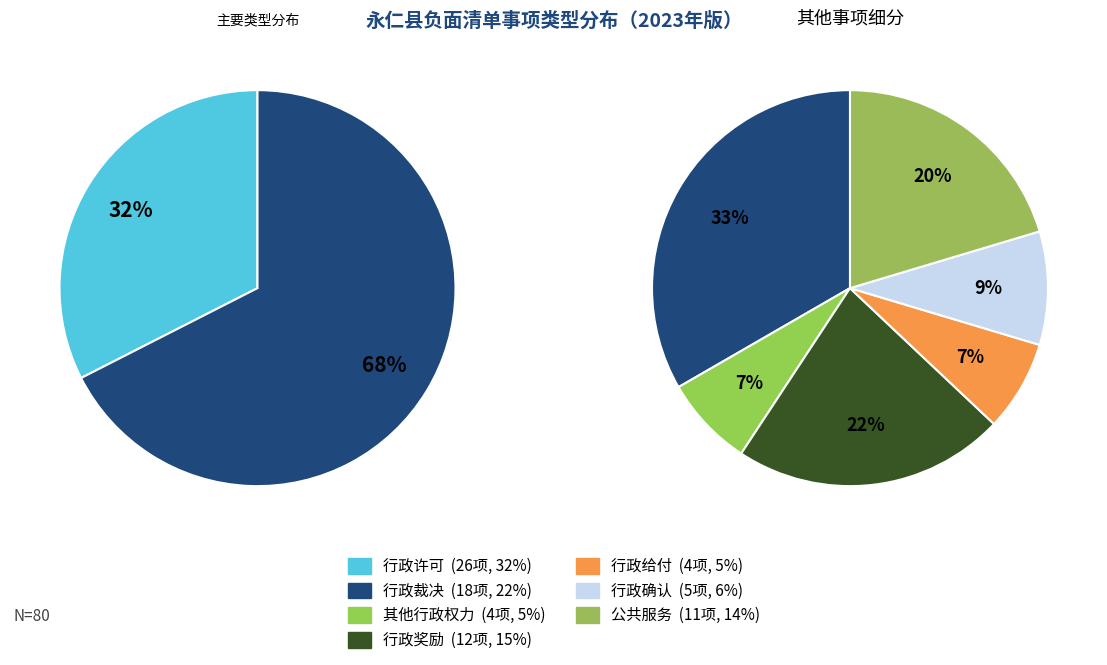

What is the ratio of the value at 行政奖励 to the value at 行政许可?

0.5